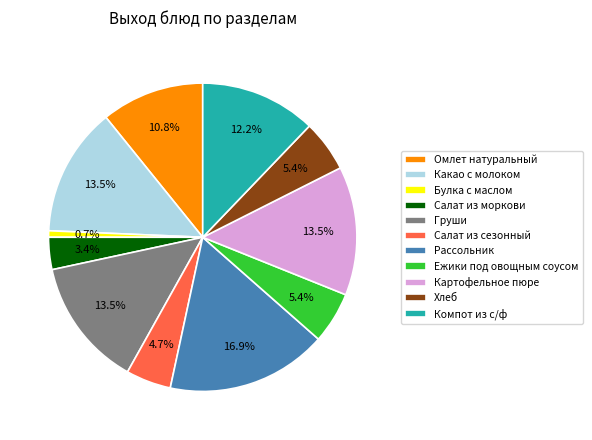

Which category has the biggest portion of the pie?

Рассольник